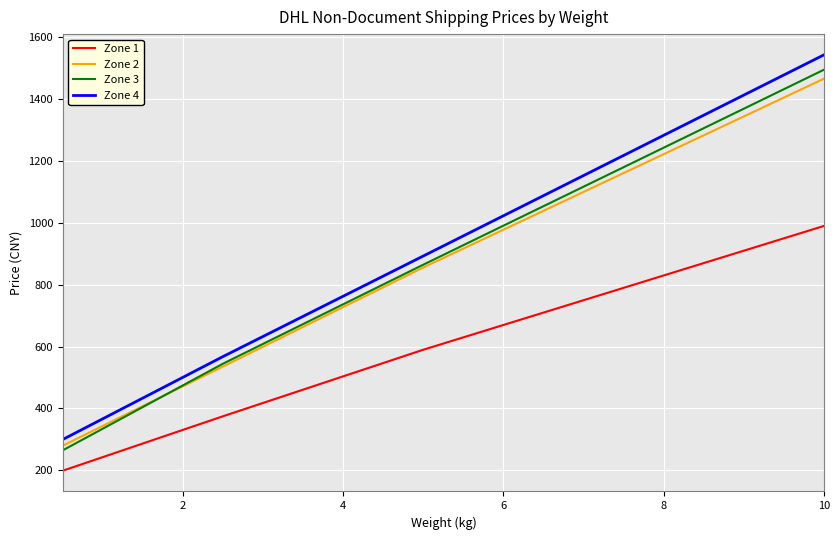

True or false: Zone 1 and Zone 2 intersect in this chart.

False